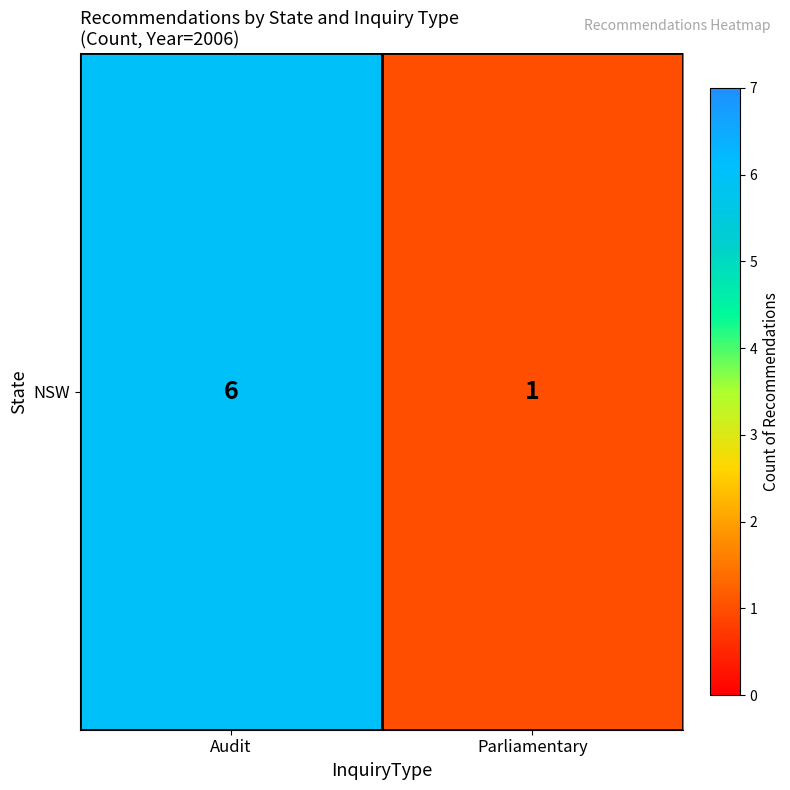

What is the change in value from Audit to Parliamentary?

-5